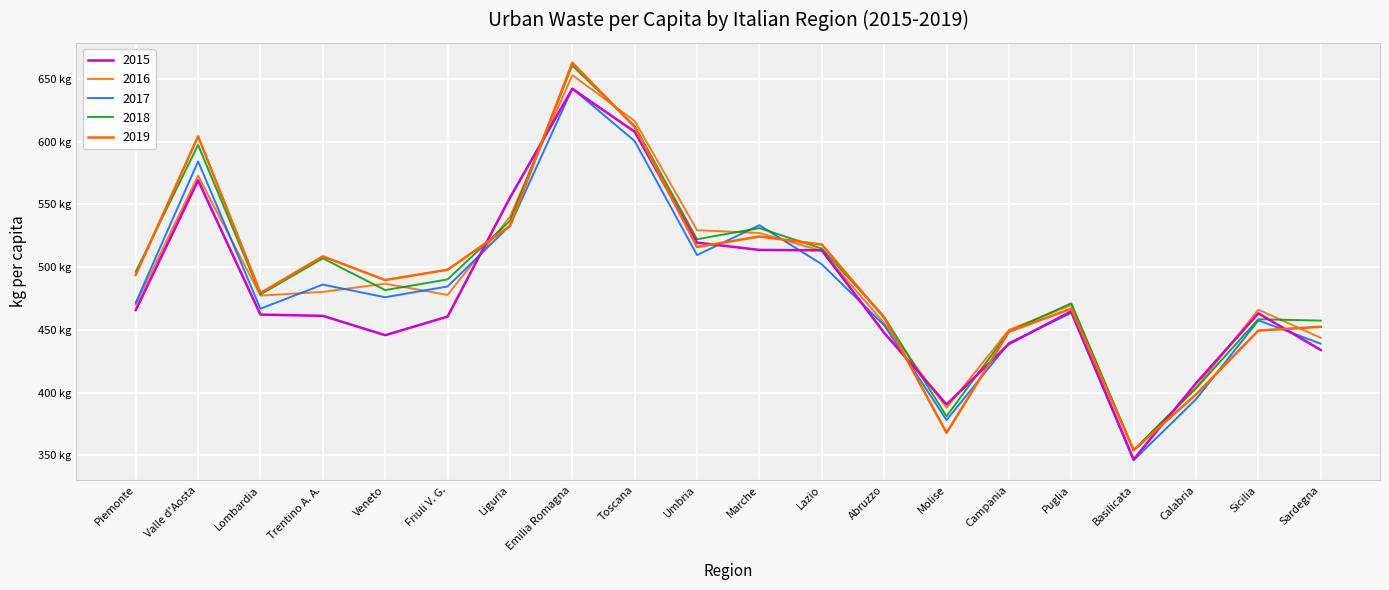

Which series has the largest total across all categories?

2018